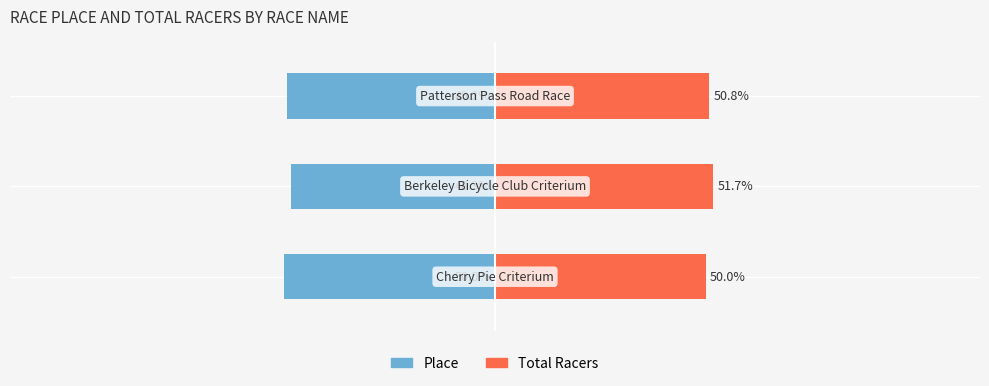

What is the sum of all Place values?

-147.5